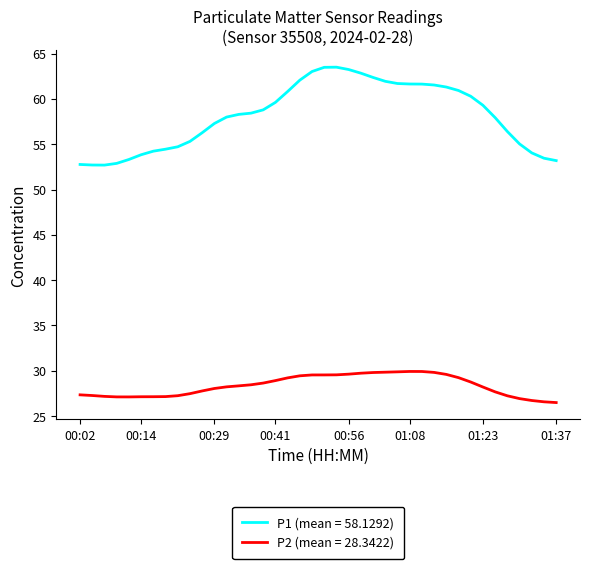

True or false: P2 (mean = 28.3422) and P1 (mean = 58.1292) cross at least once.

False